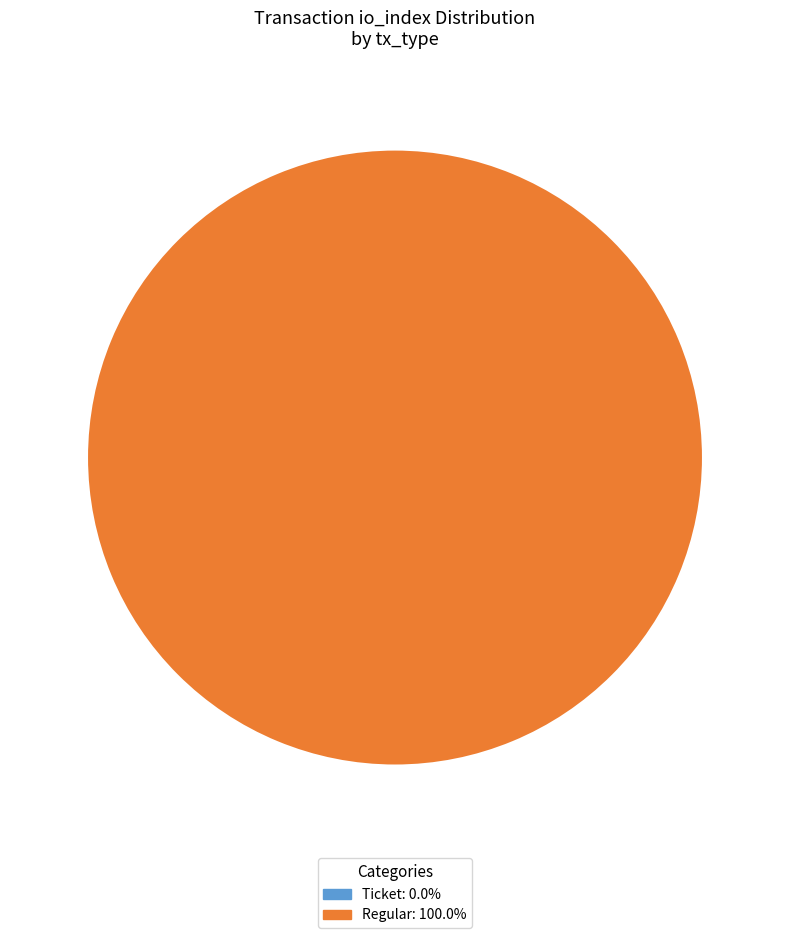

Count the number of slices in the pie.

2